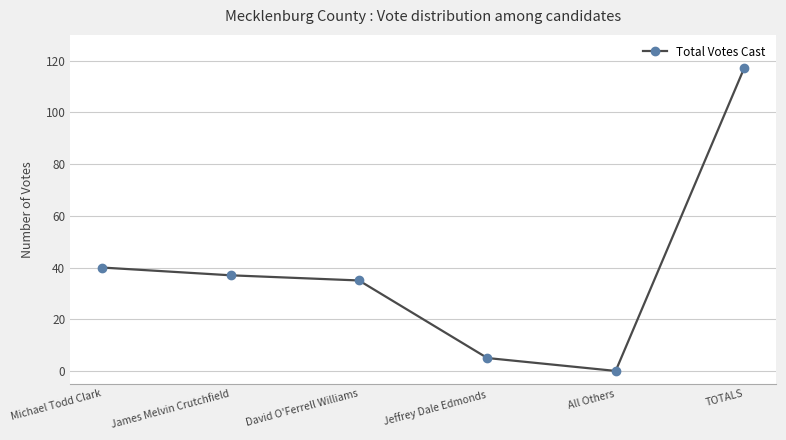

What is the value of the 2nd point from the left?

37